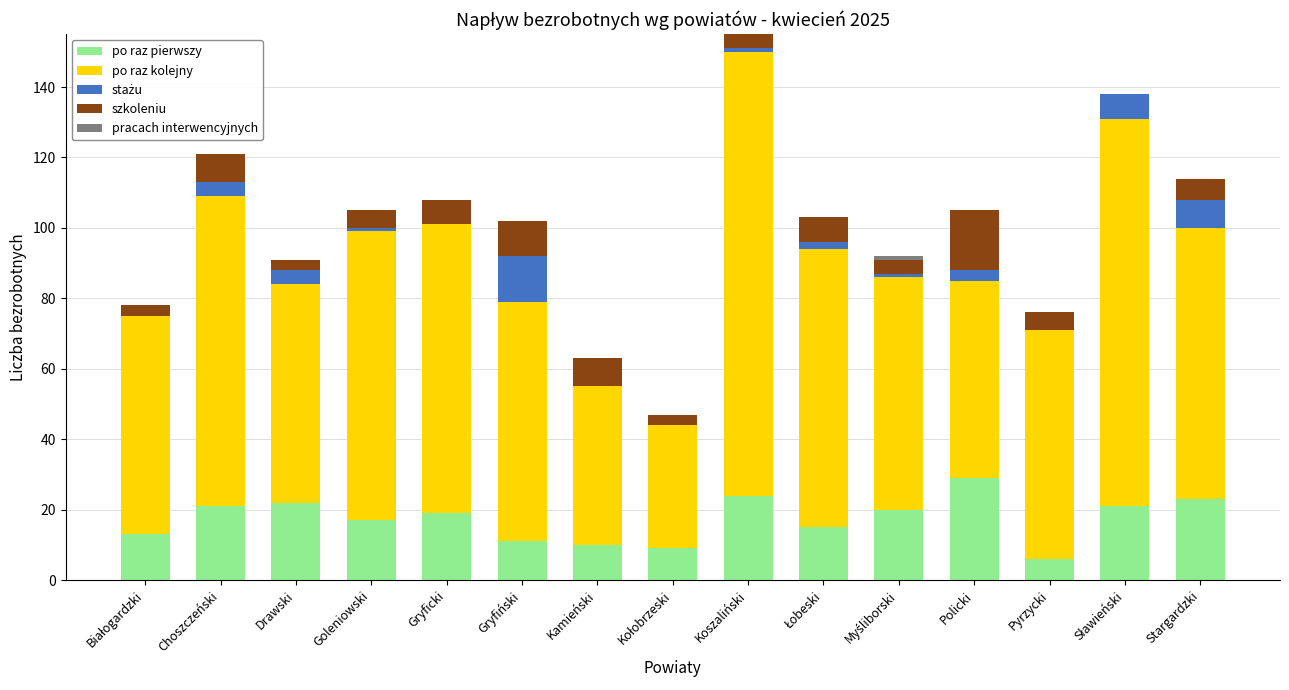

Which category has the highest value in the po raz pierwszy series?

Policki